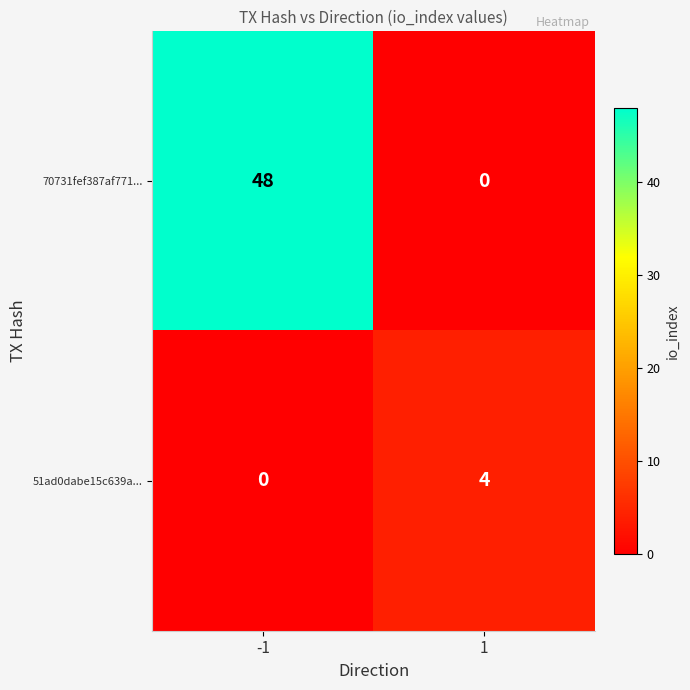

What is the difference between the highest and lowest values at -1?

48